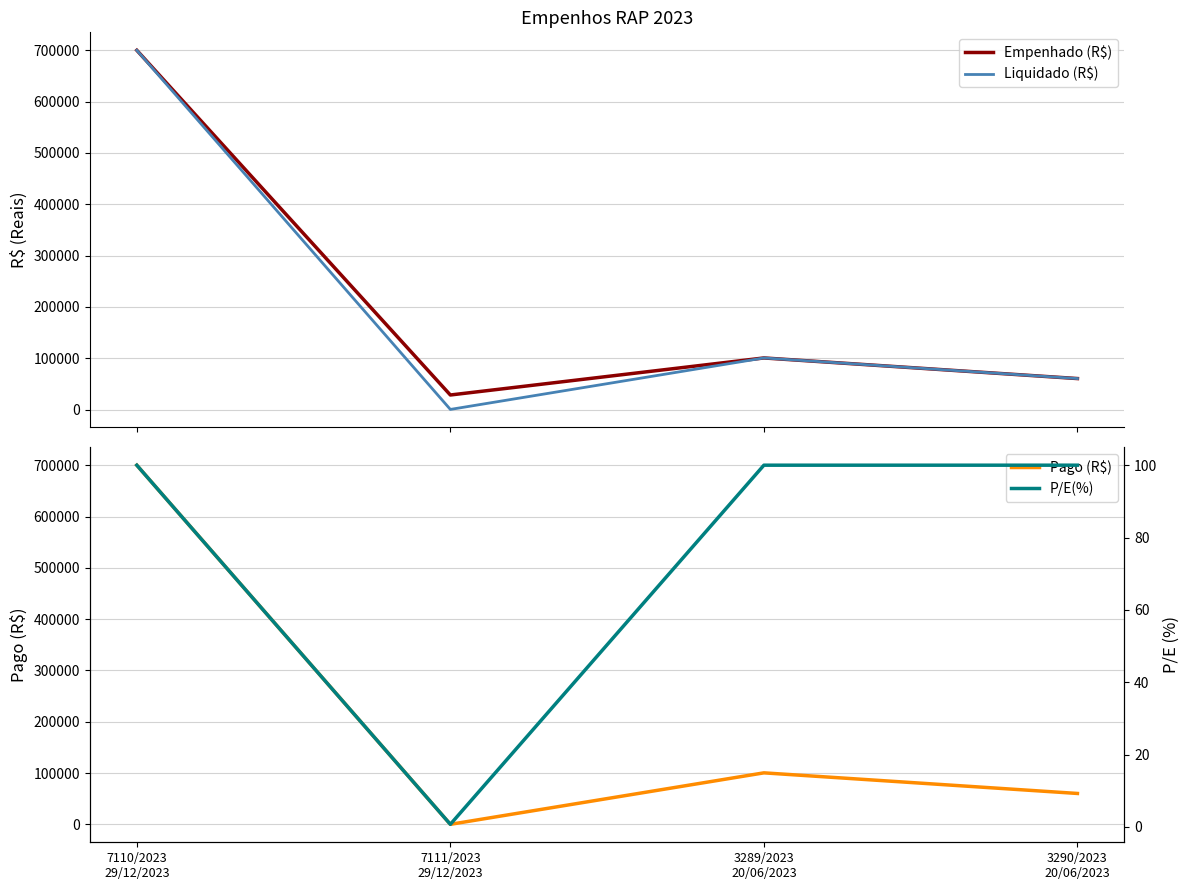

What is the difference between the second highest and minimum values in the Pago (R$) series?

100294.2